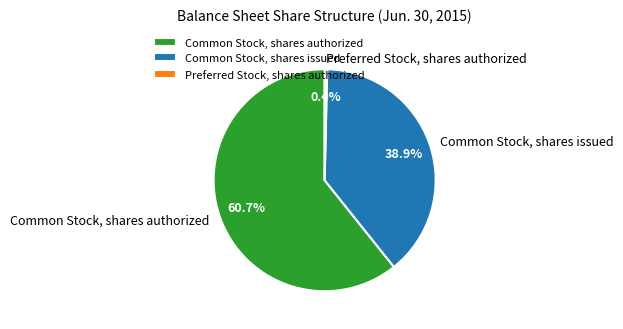

Rank the categories by value from highest to lowest.

Common Stock, shares authorized, Common Stock, shares issued, Preferred Stock, shares authorized